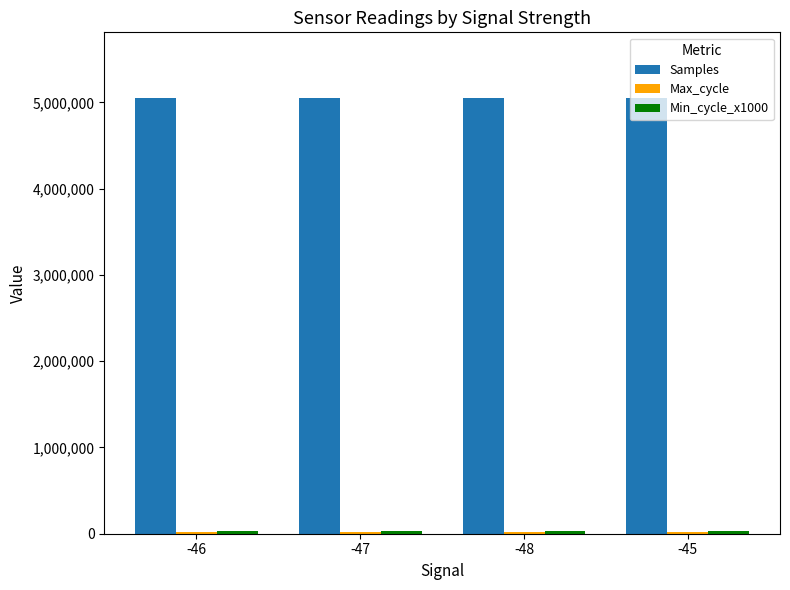

How many series are shown in this chart?

3